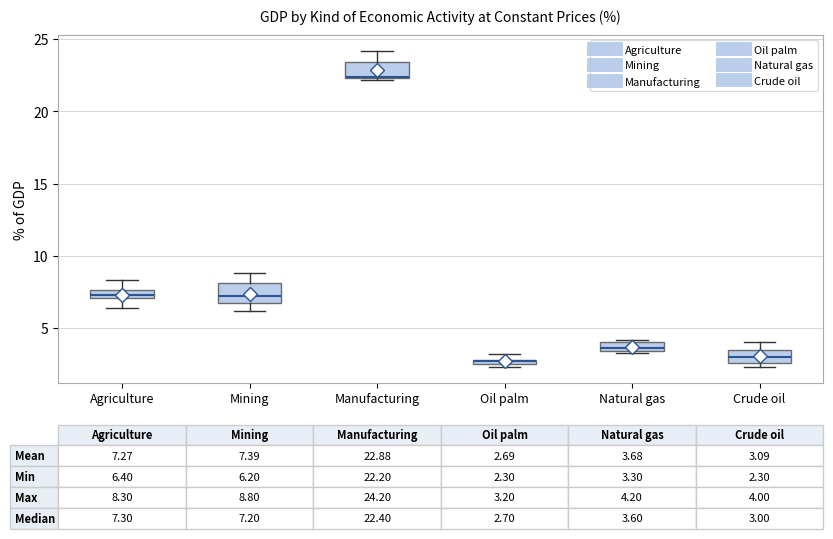

Which box's median line is the highest?

Manufacturing